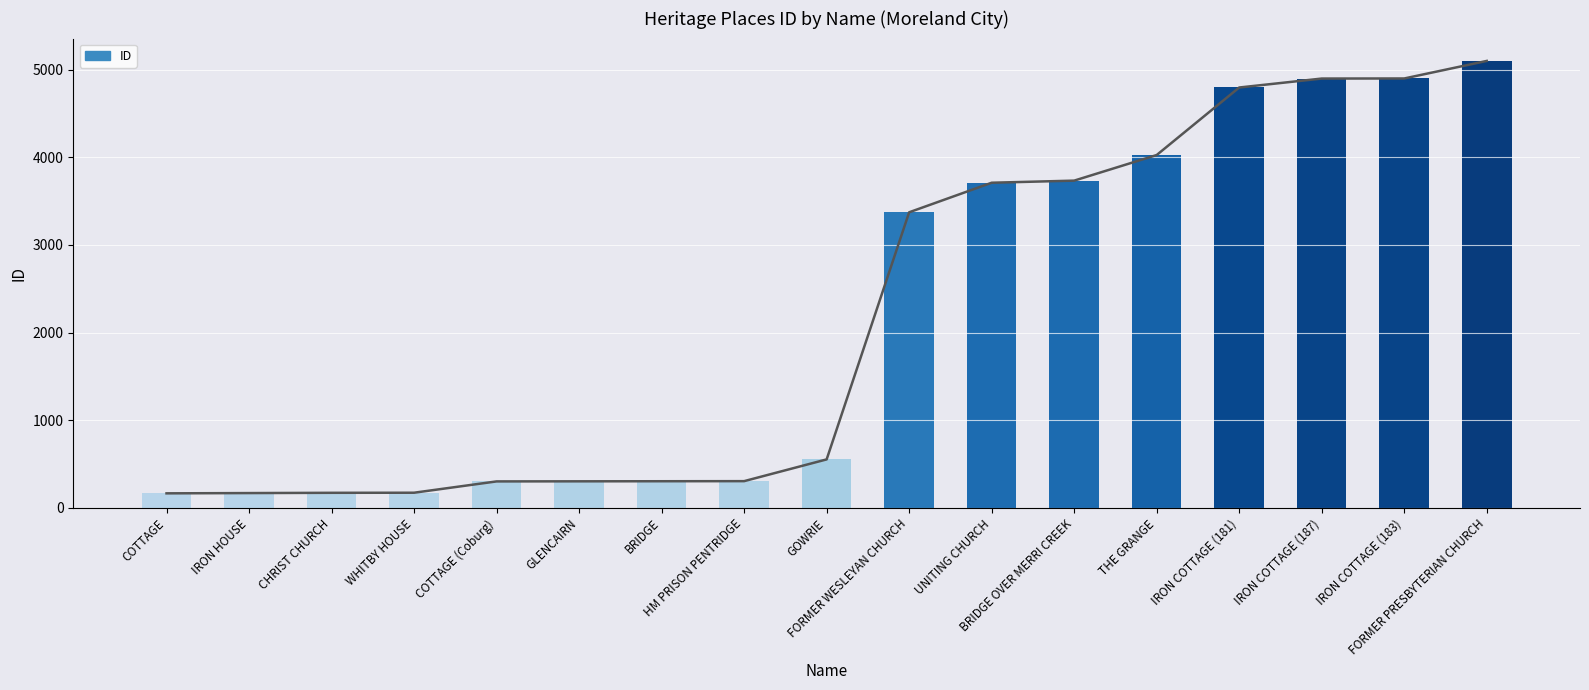

What is the change in value from HM PRISON PENTRIDGE to BRIDGE OVER MERRI CREEK?

+3427